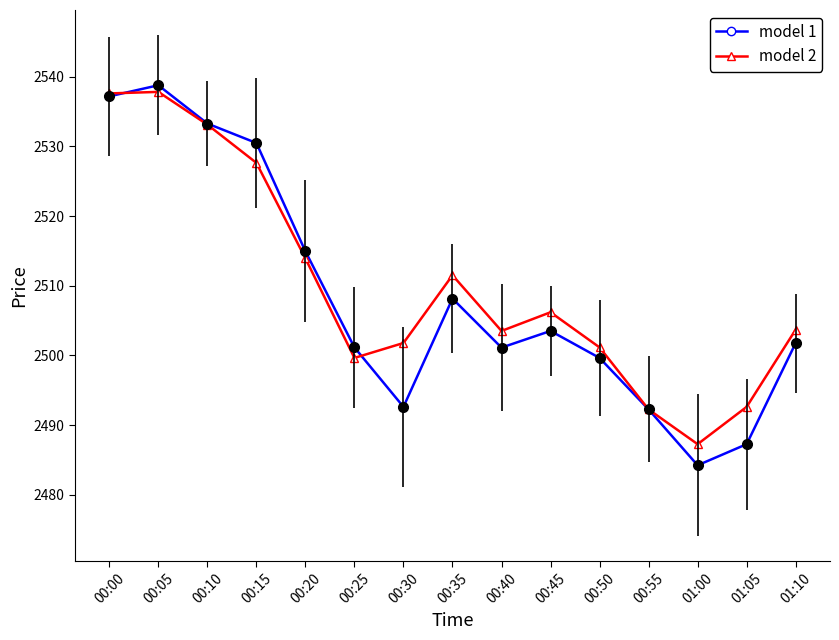

The value of model 1 at 00:50 is 3566.2. True or false?

False